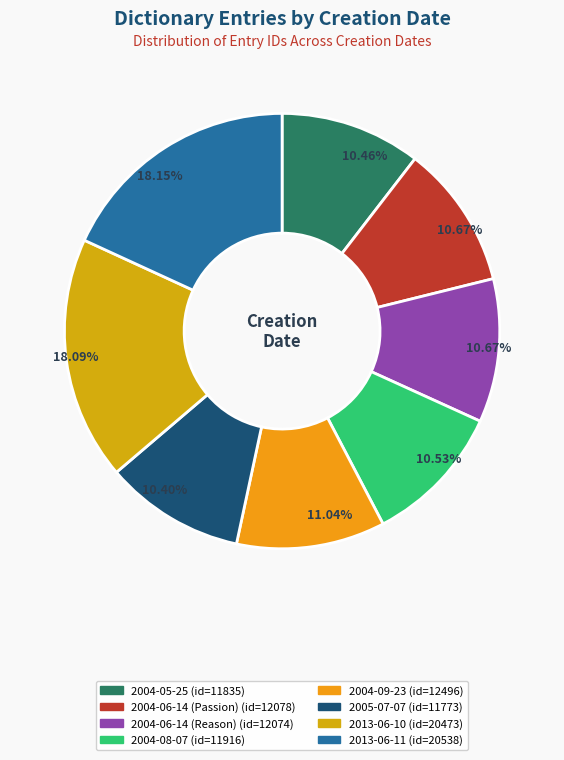

To the nearest percent, what is the difference between the 2004-05-25 and 2013-06-11 slice percentages?

8%